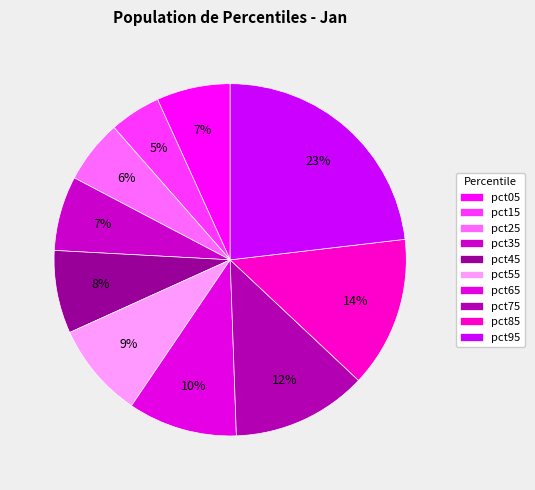

What portion of the pie excludes pct35?

93.1%